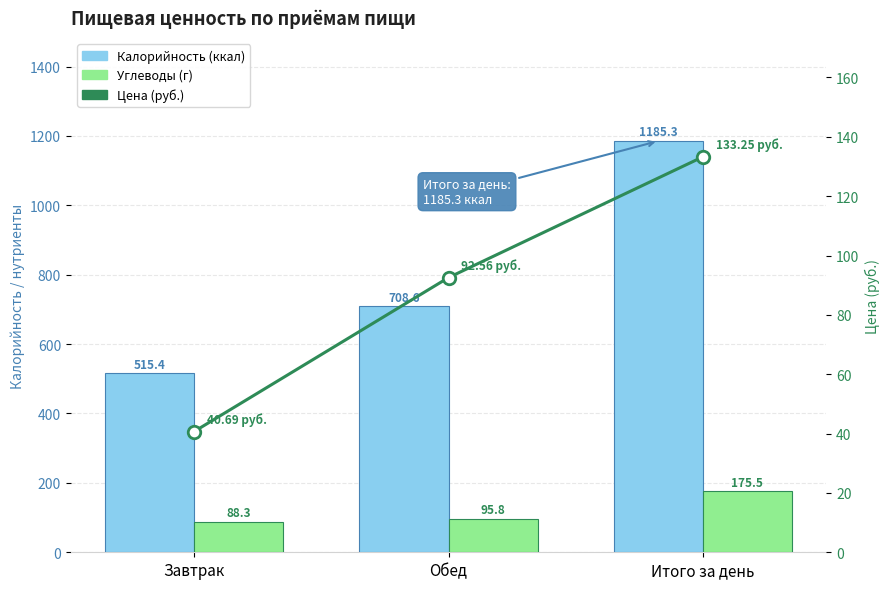

What is the lowest value of the Цена (руб.) series?

40.7